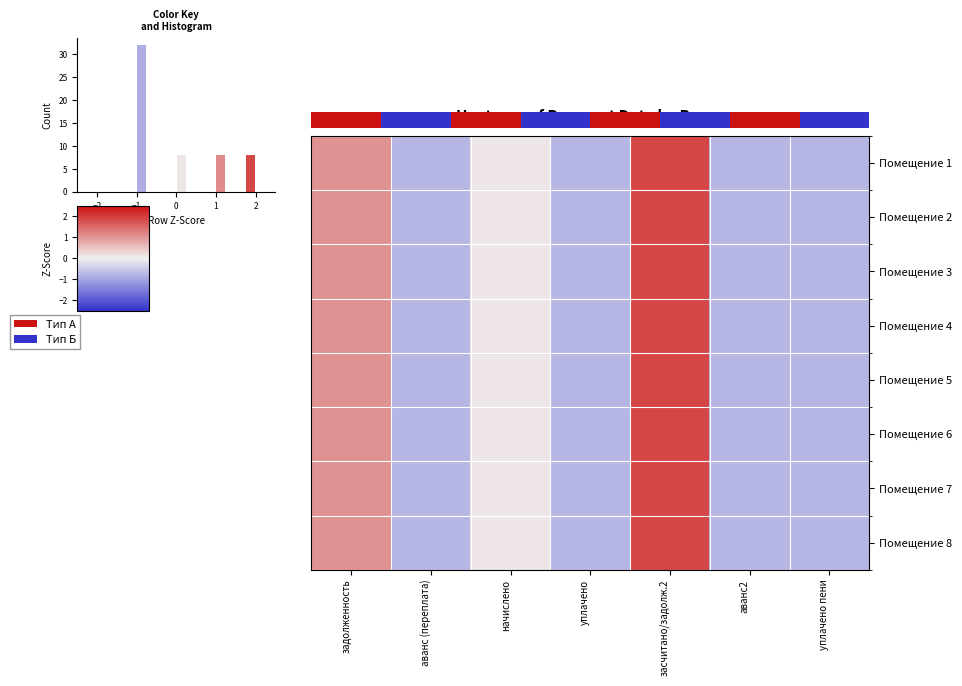

How many positive values does the Помещение 3 series have?

3